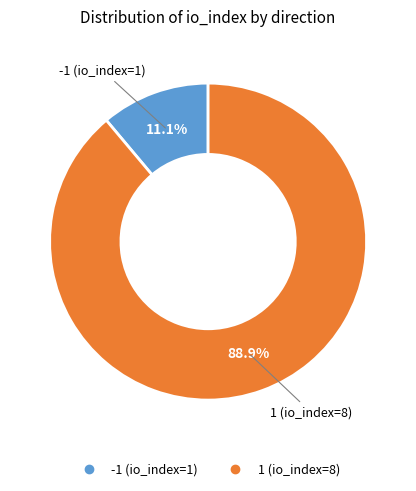

Combined, what portion of the pie is -1 (io_index=1) and 1 (io_index=8)?

100.0%